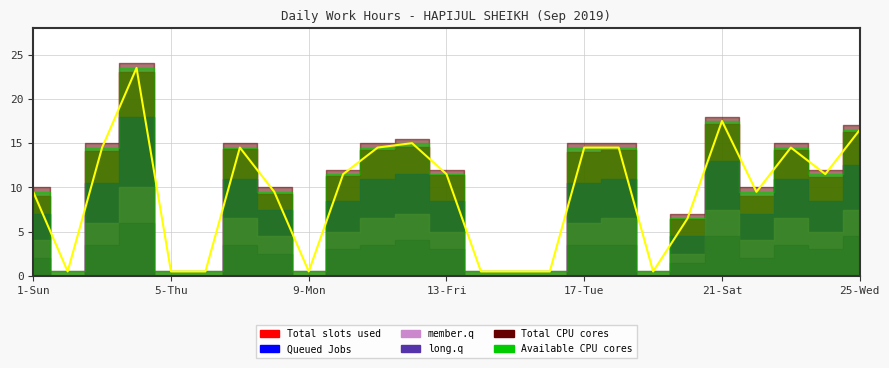

Which series changed the most between 20-Fri and 24-Tue?

Total CPU cores